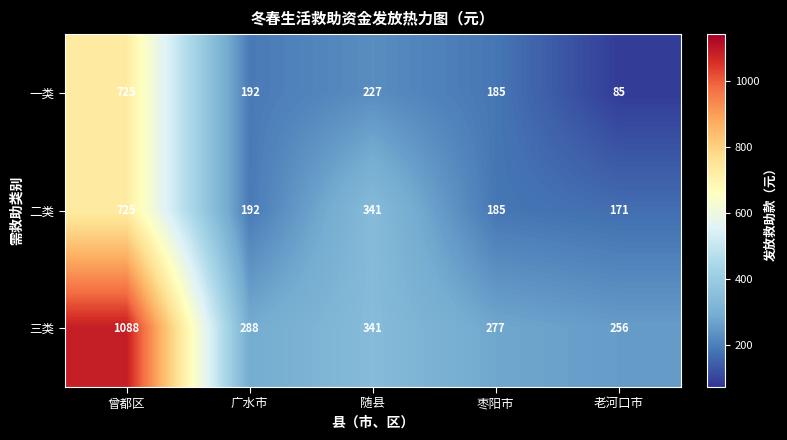

List the series in order of their overall mean, highest first.

三类, 二类, 一类